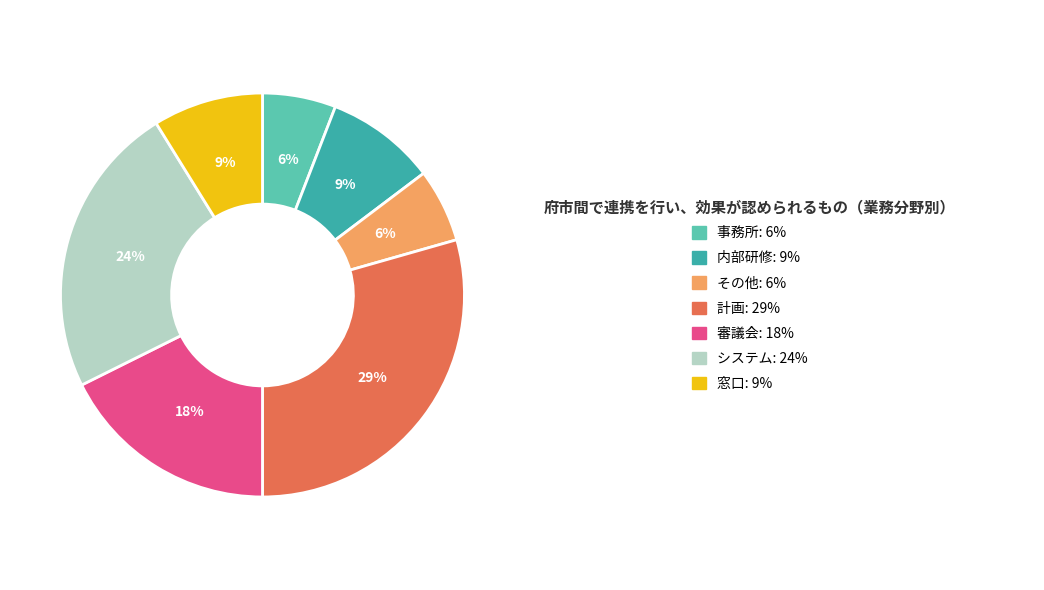

Is there a majority slice in this chart?

No